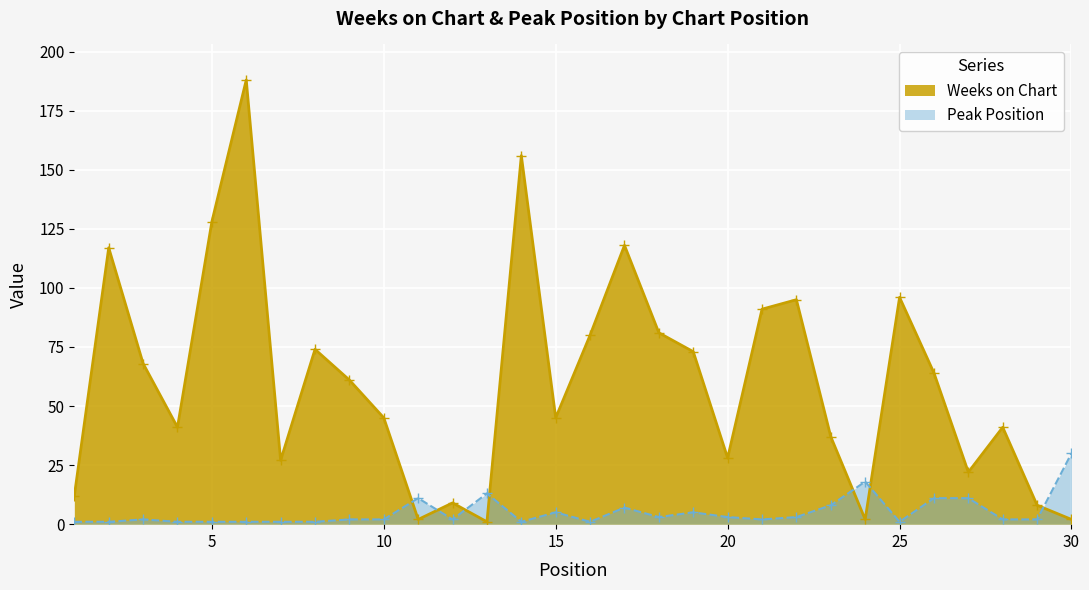

What is the highest value of the Peak Position series?

30